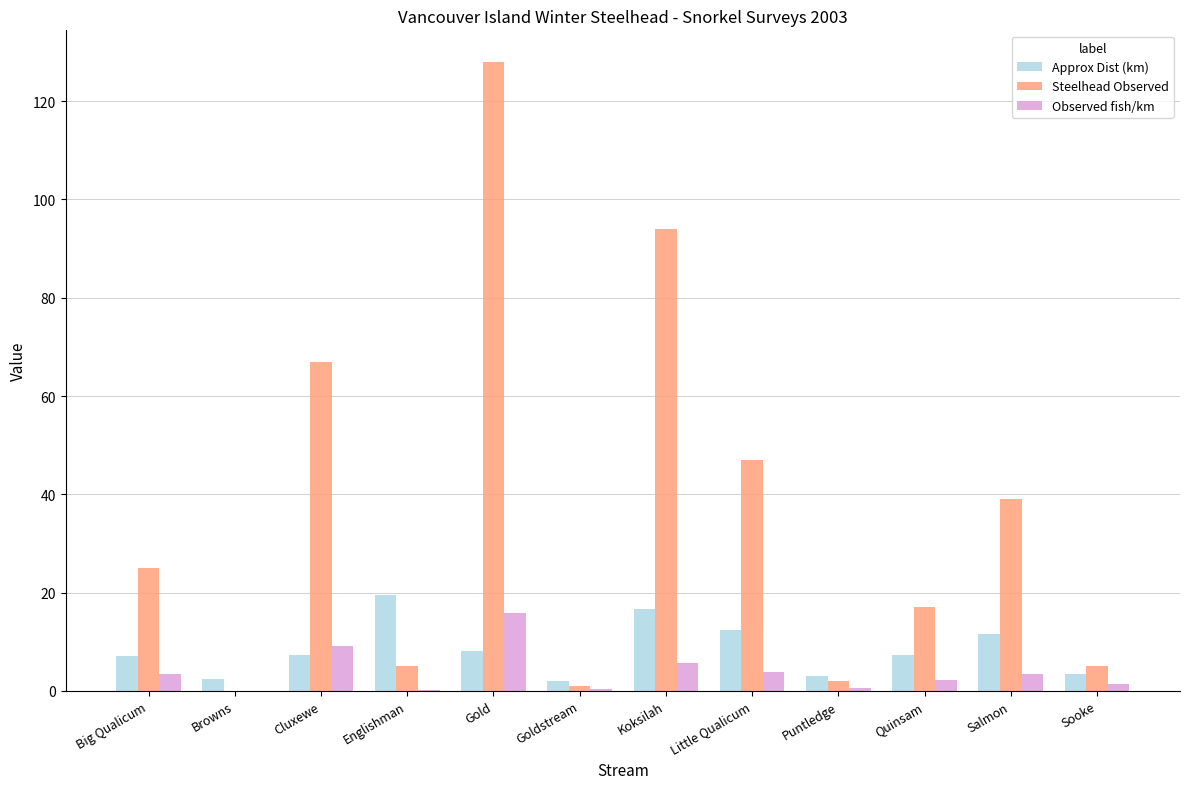

Which series has the largest total across all categories?

Steelhead Observed